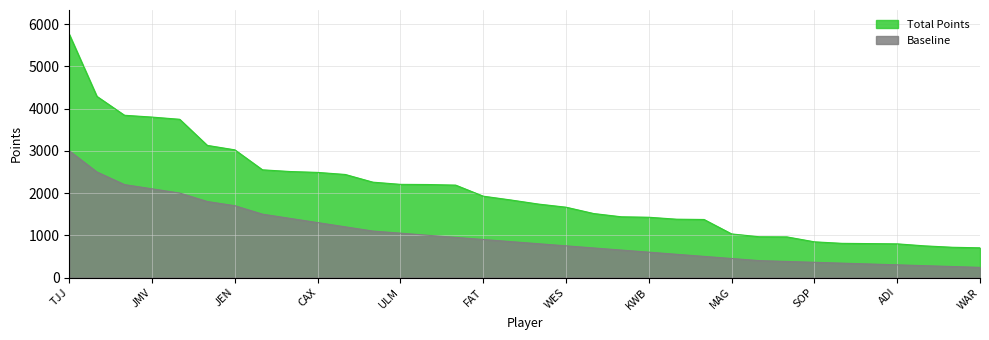

What are all the series names shown in the legend?

Total Points, Baseline